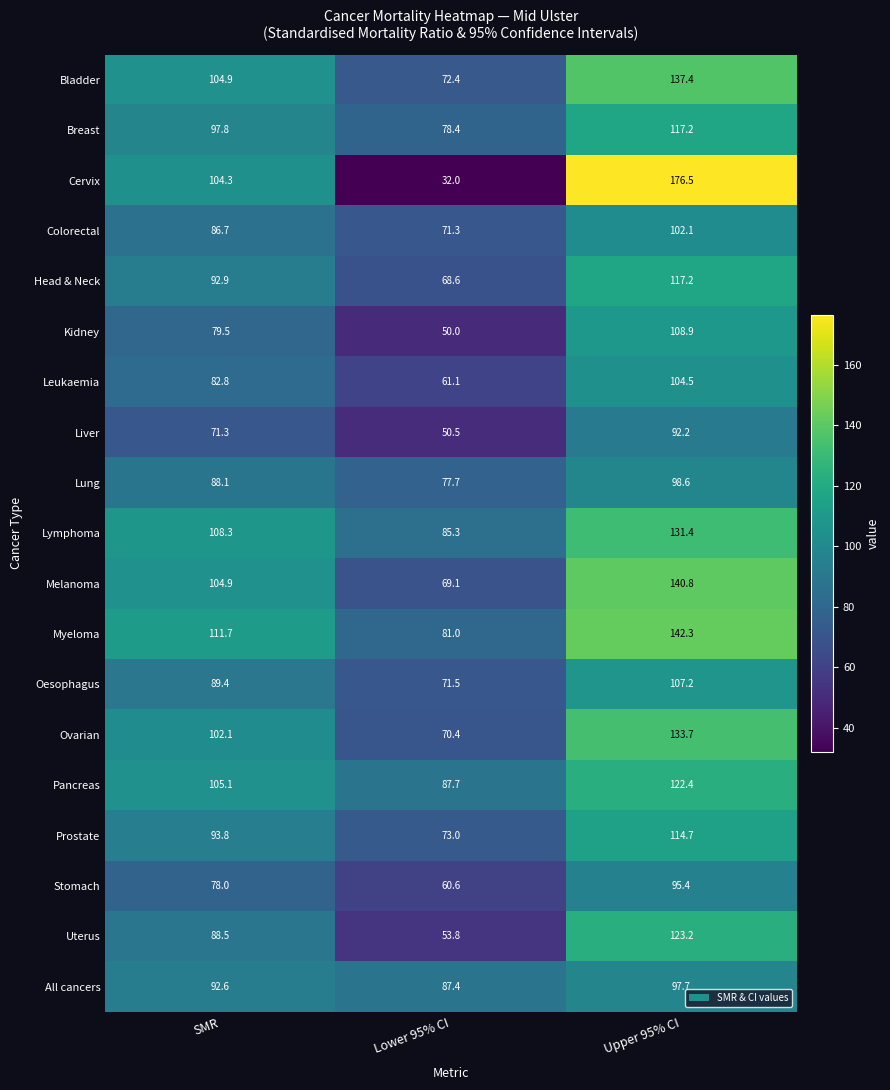

At which category is the sum across all series the highest?

Upper 95% CI